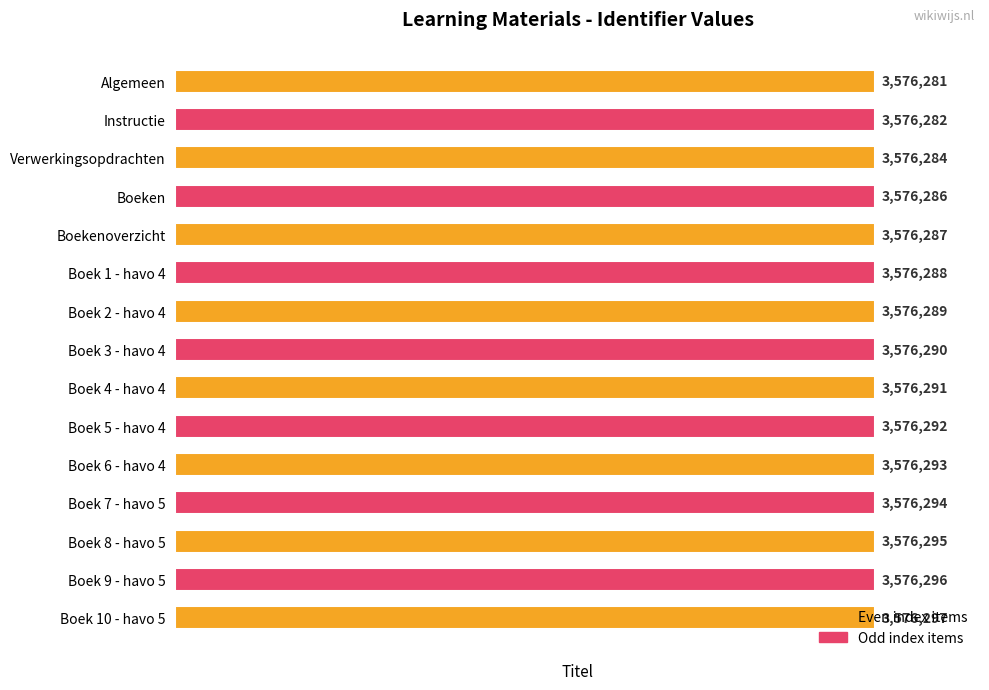

Are the bars horizontal?

Yes